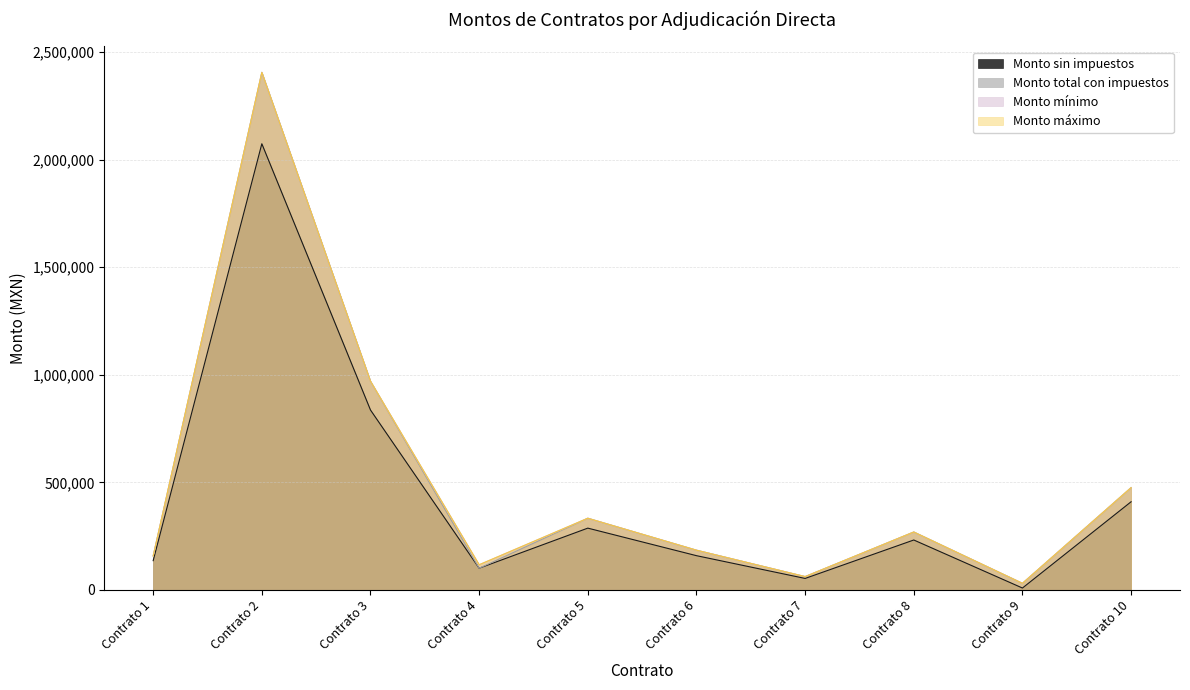

Where is Monto sin impuestos nearest to the value 1041358?

Contrato 3